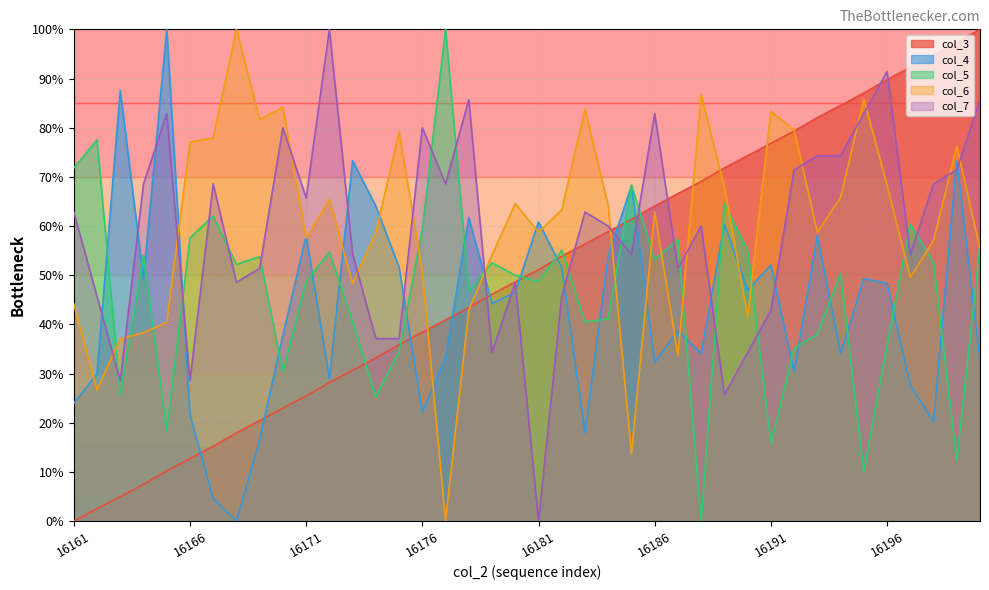

What are all the series names shown in the legend?

col_3, col_4, col_5, col_6, col_7